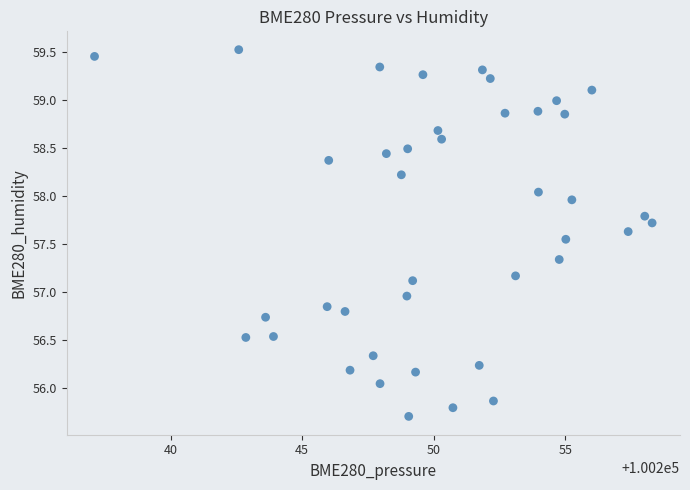

What is the range of X values (max minus min)?

21.2